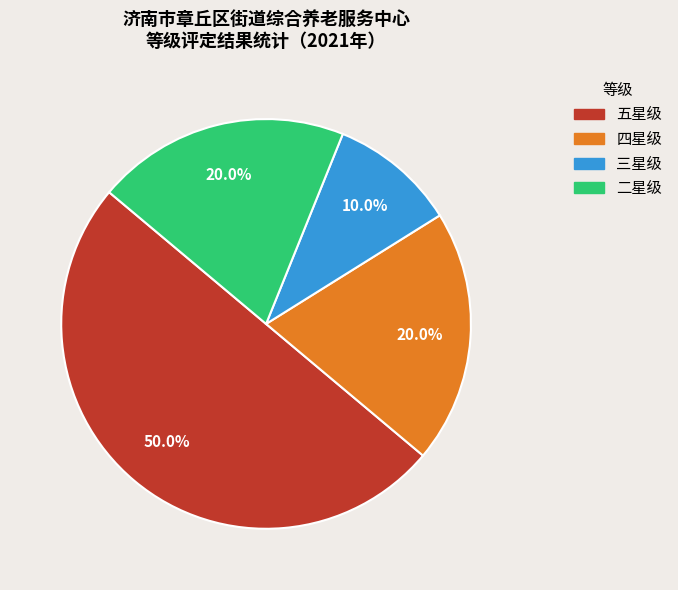

To the nearest percent, what percentage of the pie is 三星级?

10%